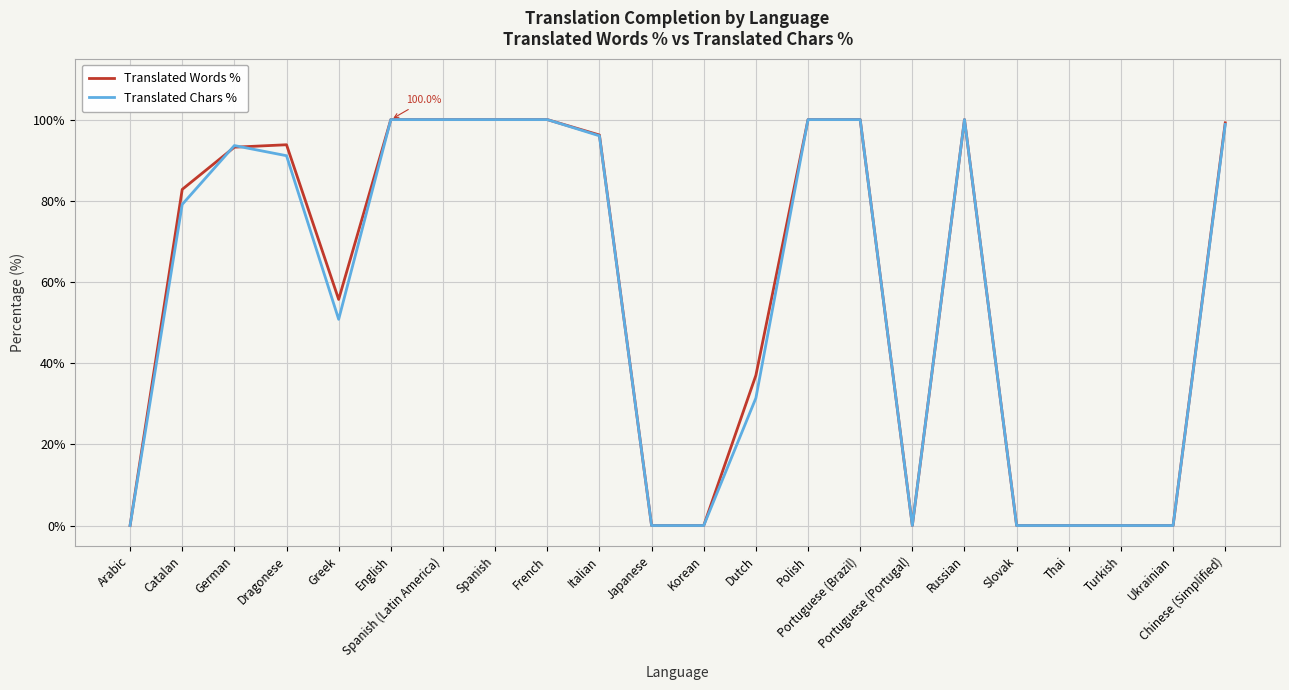

What position from the right is French?

14